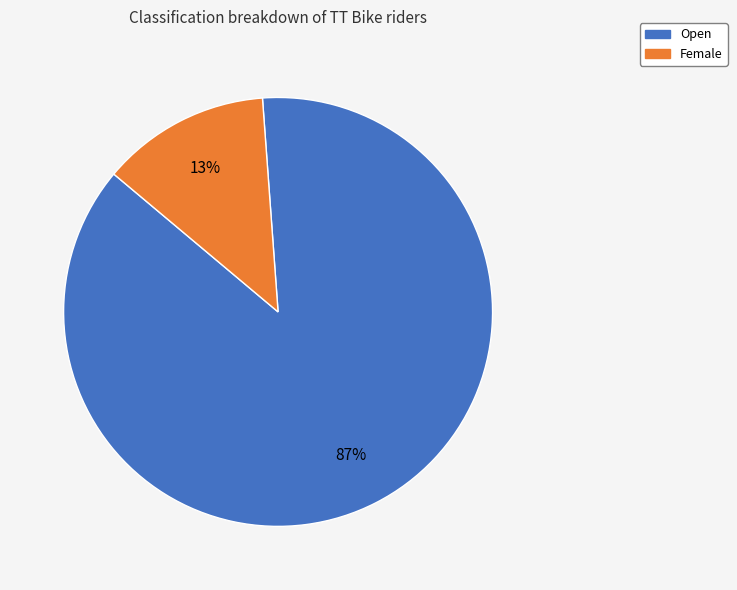

Between Open and Female, which is larger?

Open